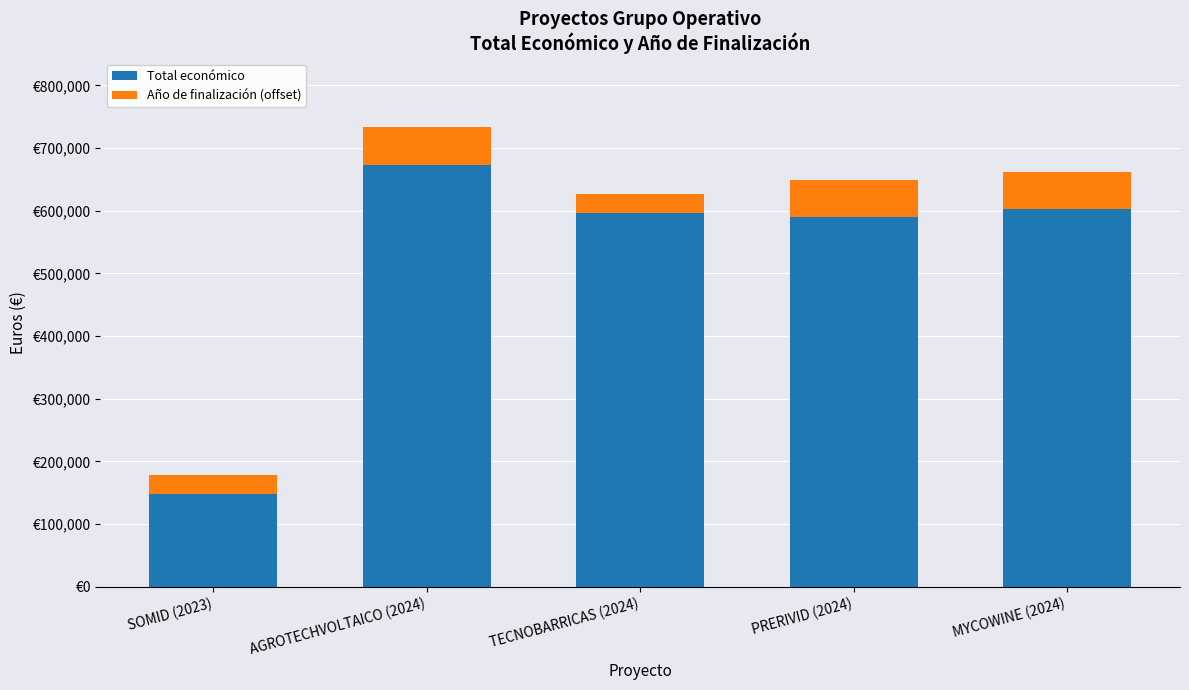

The value of Año de finalización (offset) at MYCOWINE (2024) is 82619.4. True or false?

False